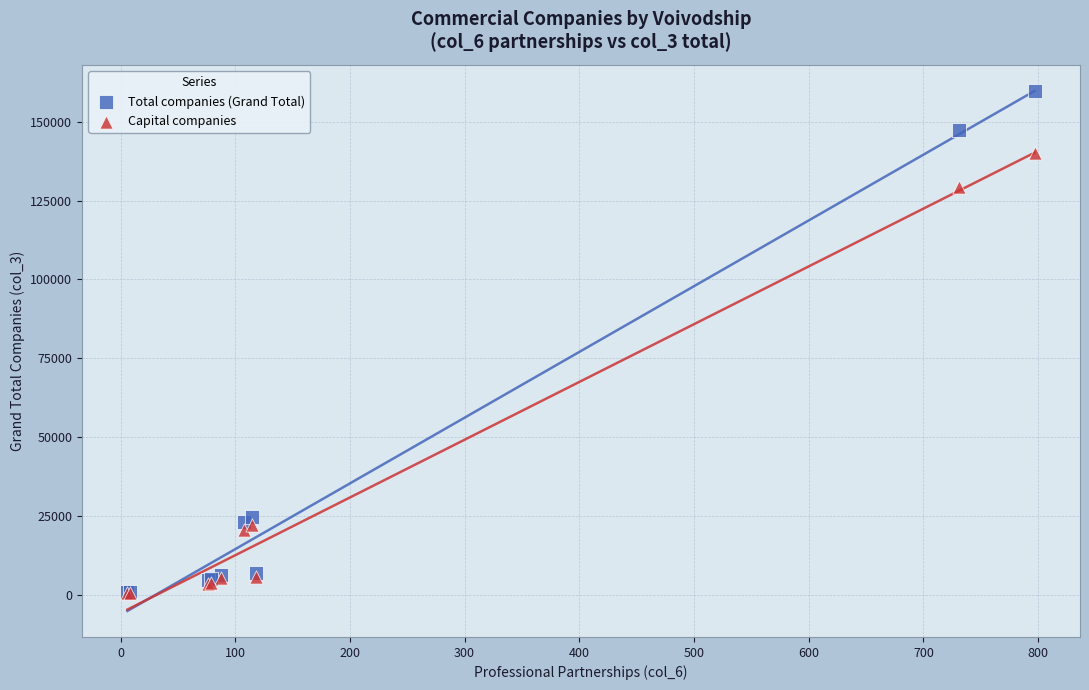

Which series contains the highest Y value?

Total companies (Grand Total)